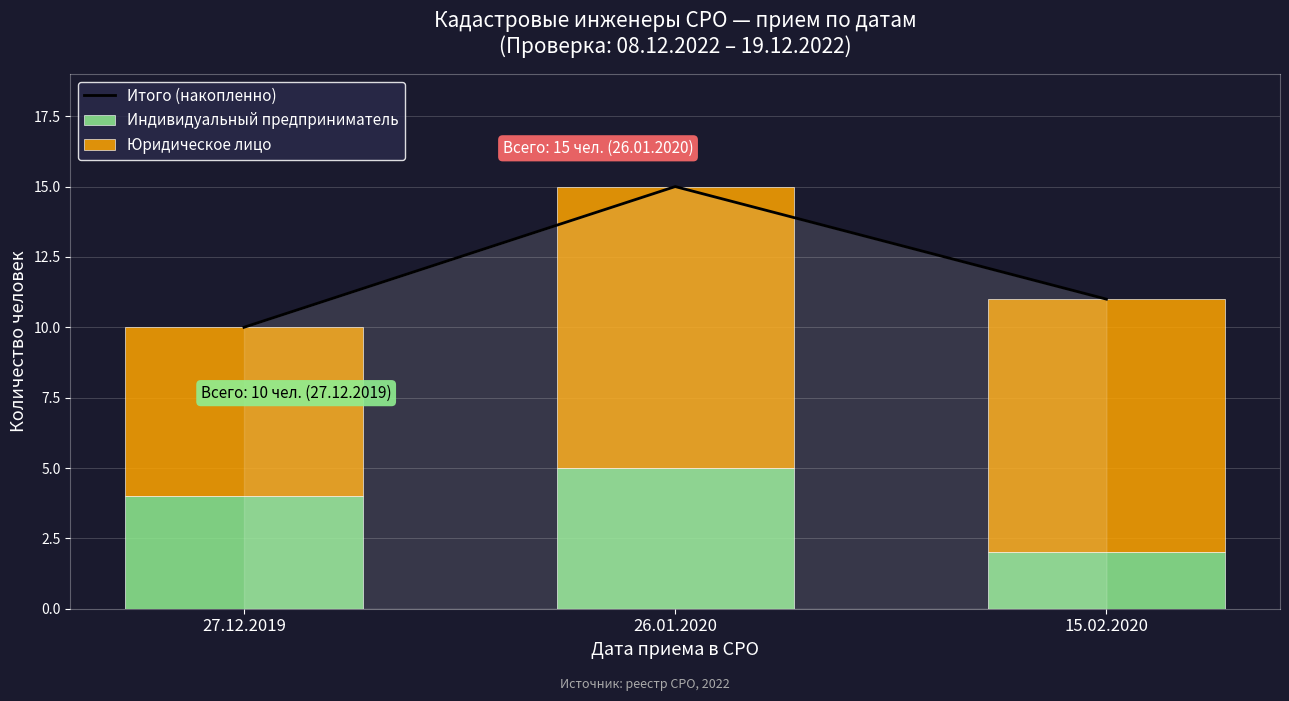

Where is Юридическое лицо nearest to the value 8?

15.02.2020